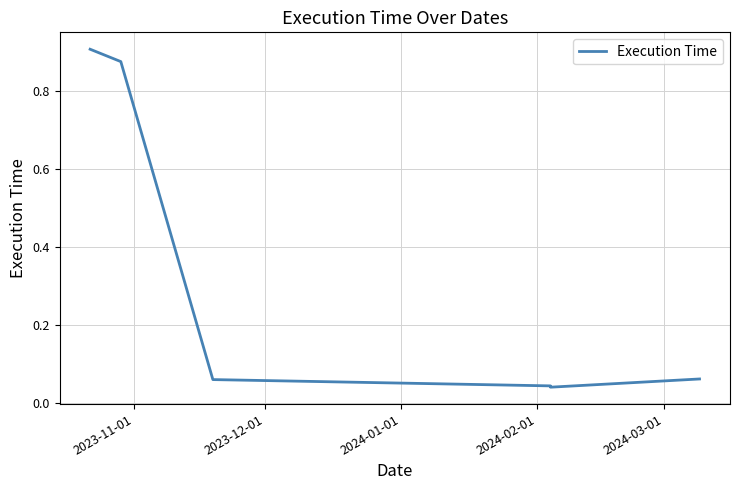

What is the difference between the maximum and minimum values?

0.9